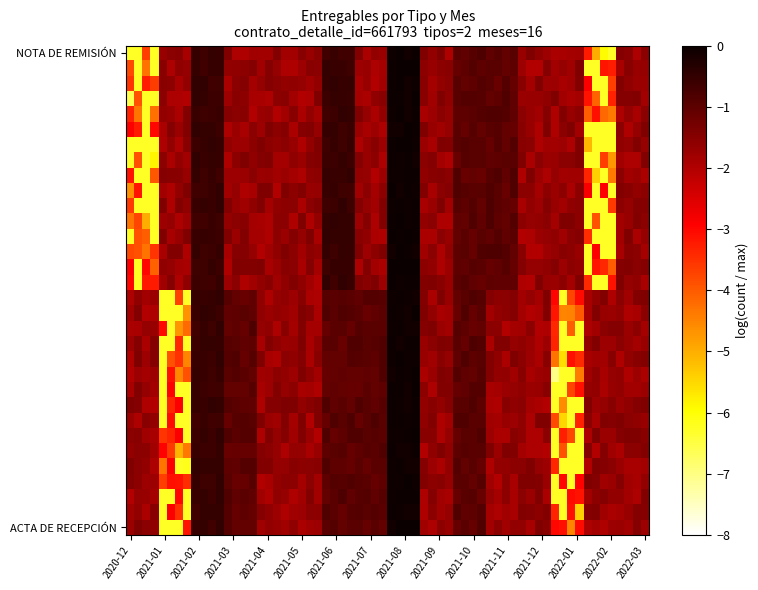

Reading right to left, extract all data points from this chart.

ACTA DE RECEPCIÓN: 1	1	0	1	1	2	1	5	2	2	1	1	2	3	0	1
NOTA DE REMISIÓN: 1	0	1	1	2	2	1	5	1	3	1	1	1	3	1	0